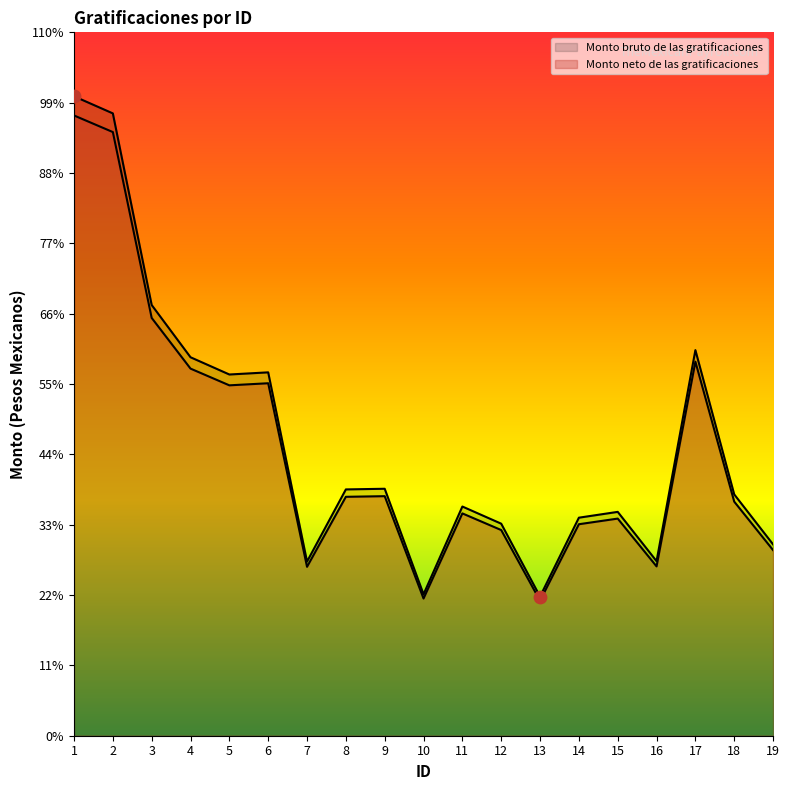

Which series has the widest spread of Y values?

Monto bruto de las gratificaciones